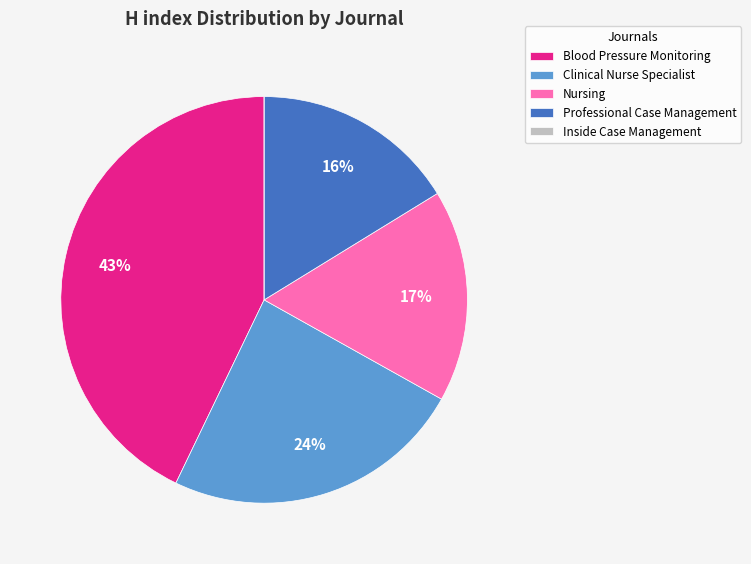

To the nearest percent, what is the difference between the largest and smallest slice percentages?

43%